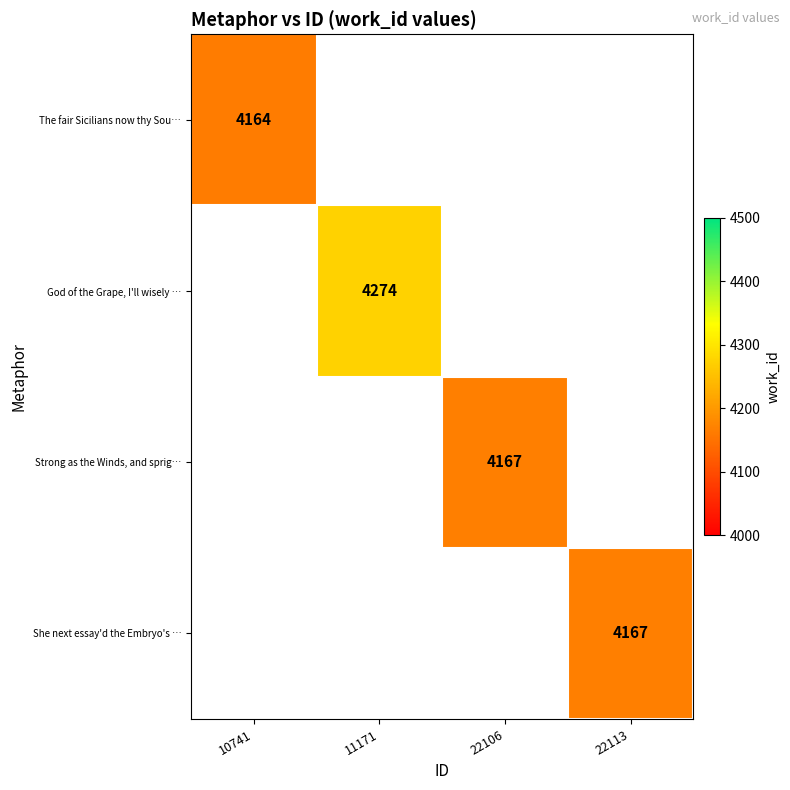

The value of Strong as the Winds, and sprig… at 22106 is 4167. True or false?

True